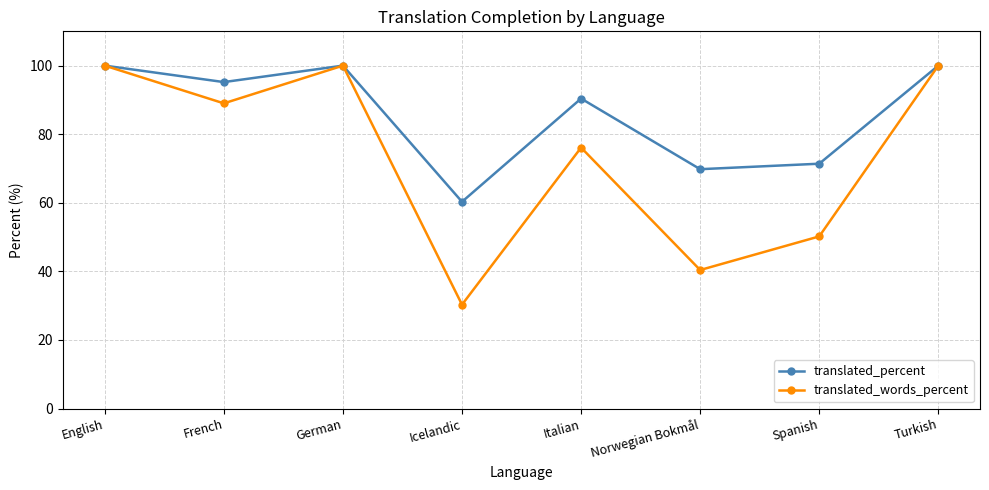

Is the value of translated_words_percent at Spanish greater than the value of translated_percent at German?

No